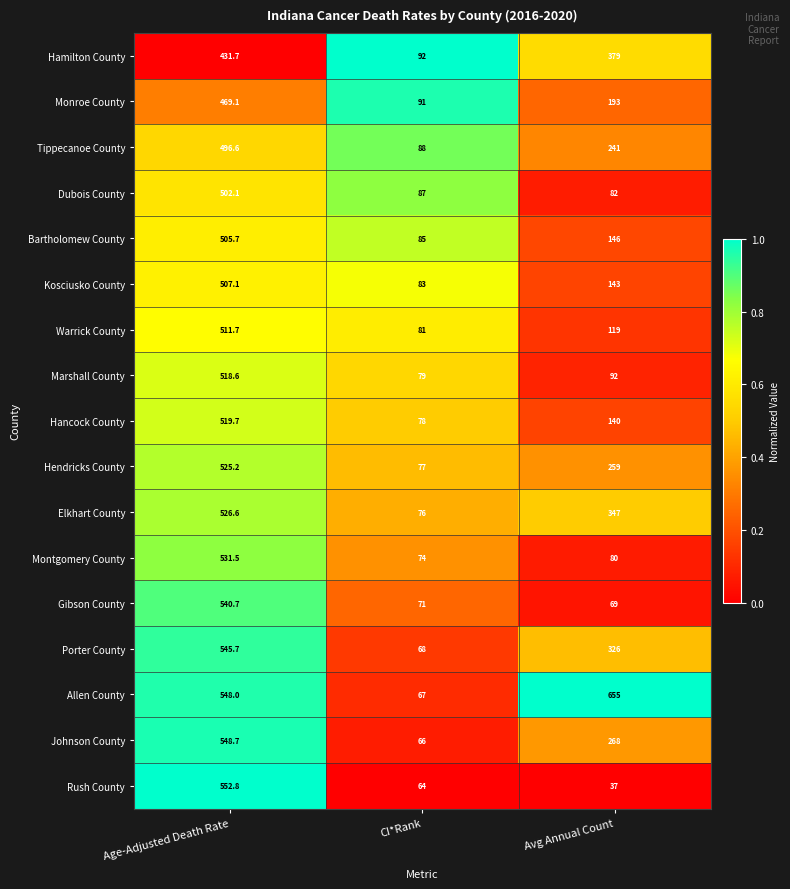

What is the difference between the highest and lowest values at CI*Rank?

28.0